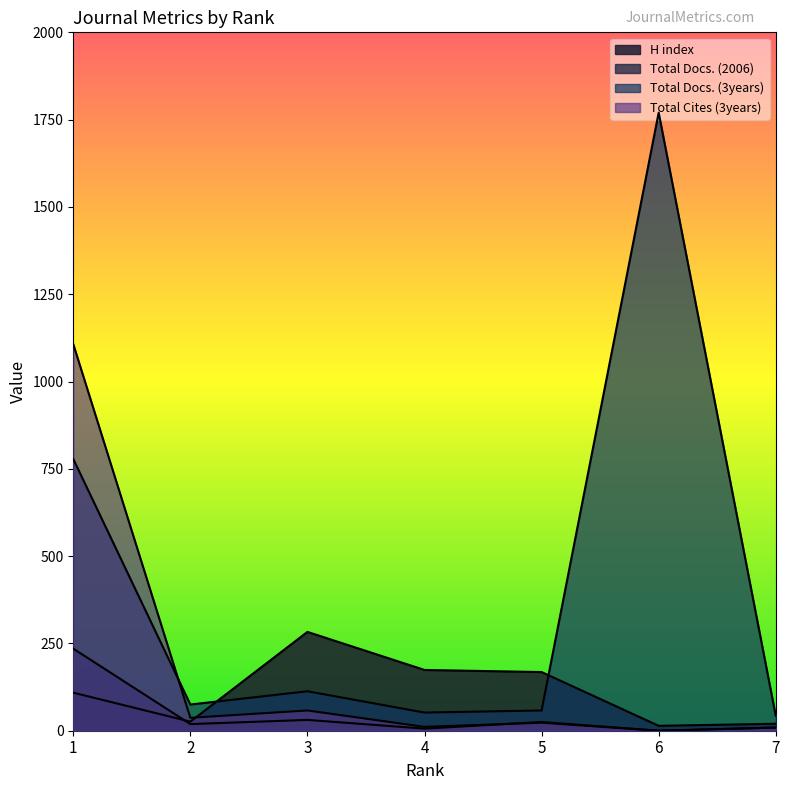

Where is Total Cites (3years) nearest to the value 553?

3